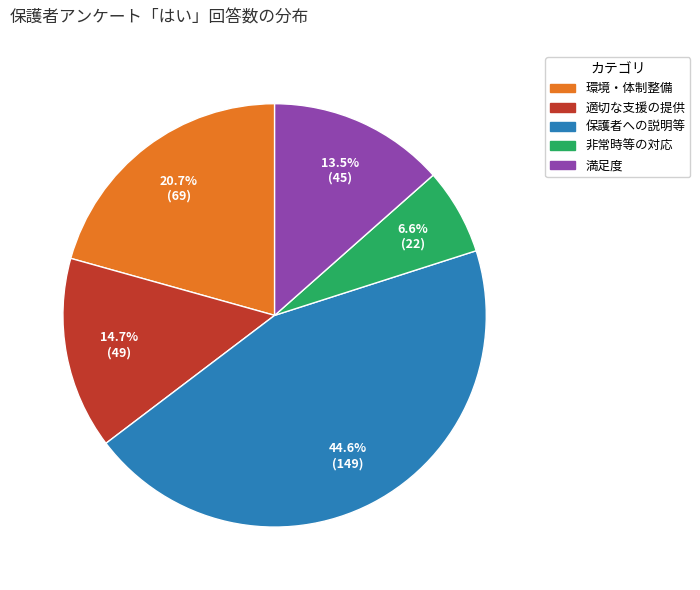

Does any single category account for the majority?

No